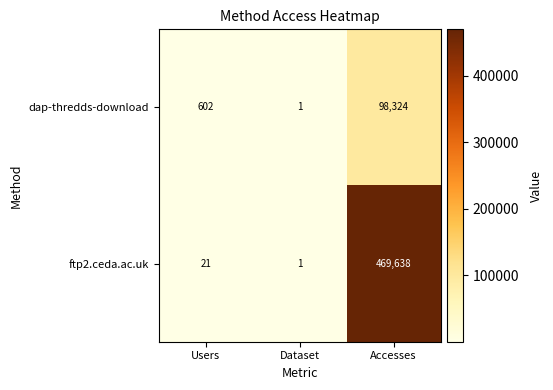

What is the average value of the dap-thredds-download series?

32976